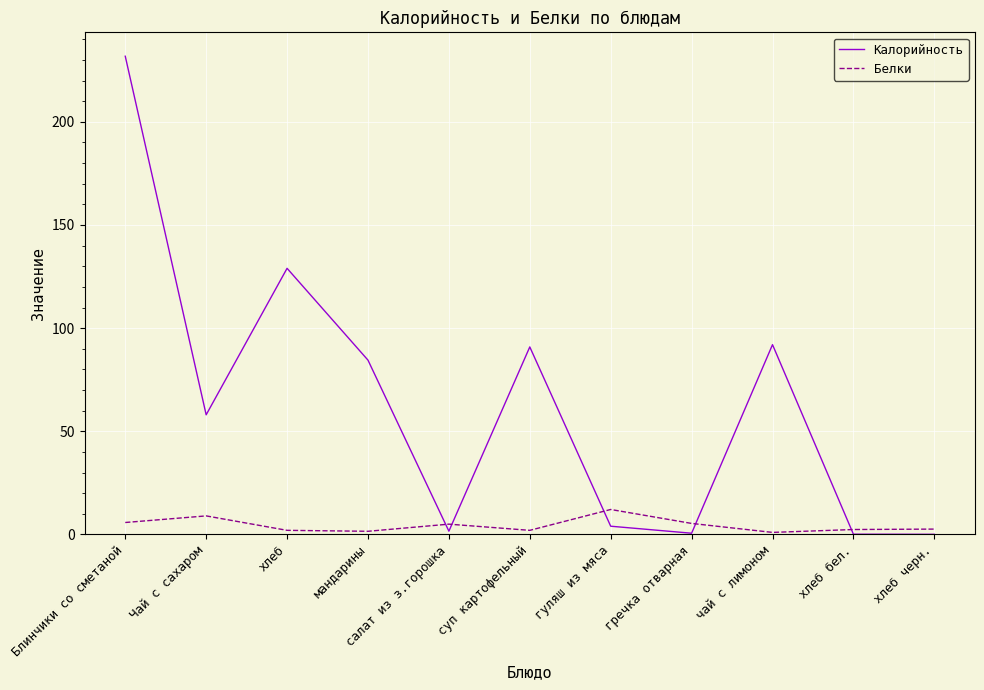

True or false: Белки has more than 0 points higher than both neighbors.

True